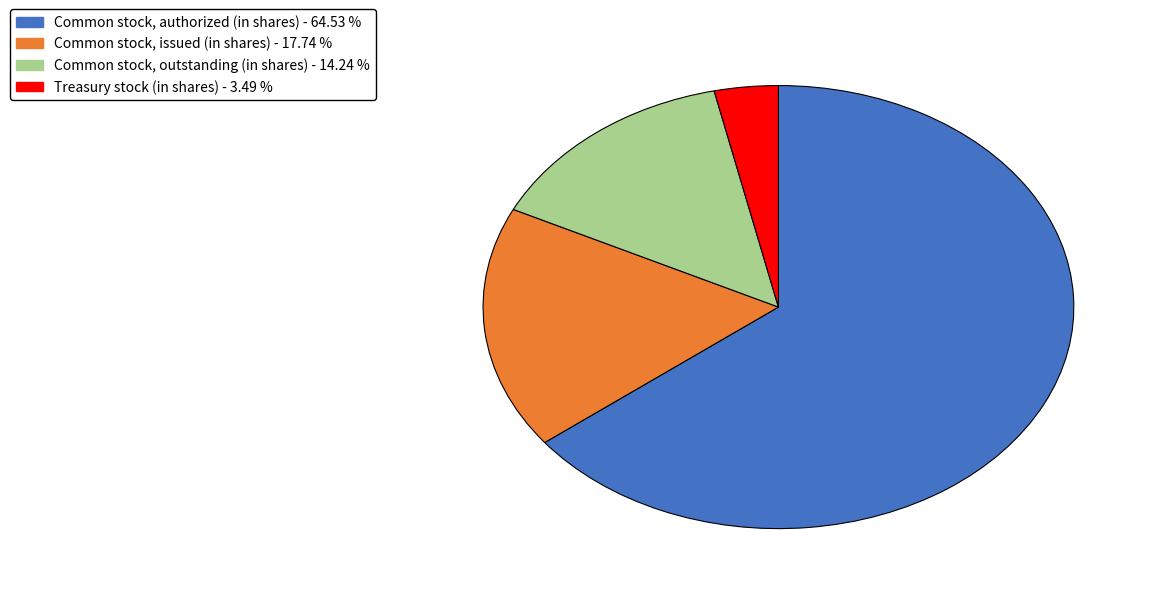

Does Common stock, authorized (in shares) represent more than half of the total?

Yes